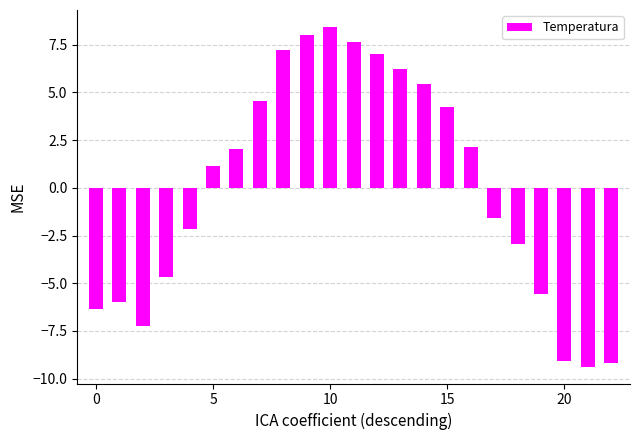

What is the maximum value shown in the chart?

8.4